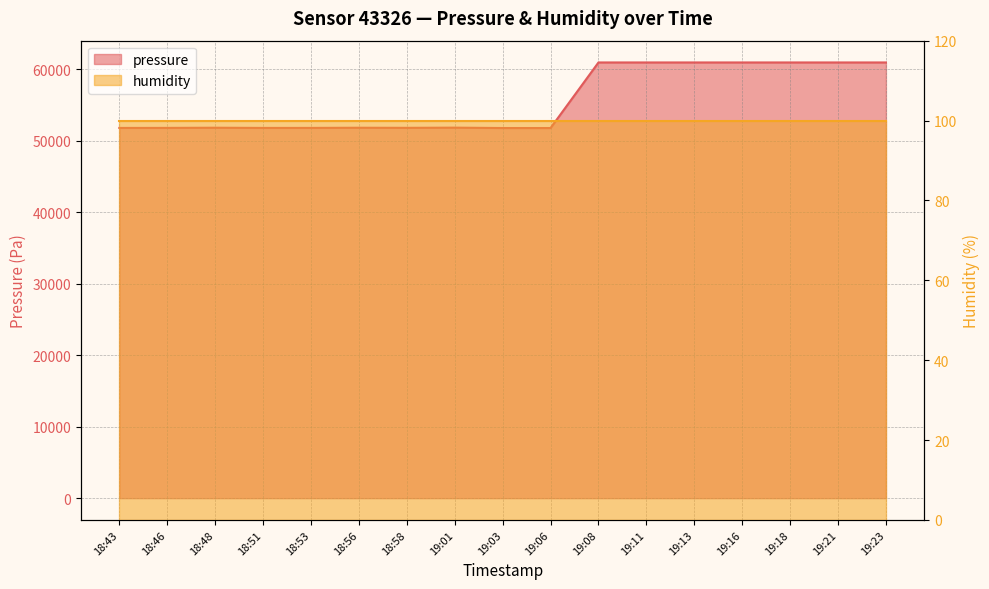

What is the label of the 17th point from the left?

19:23